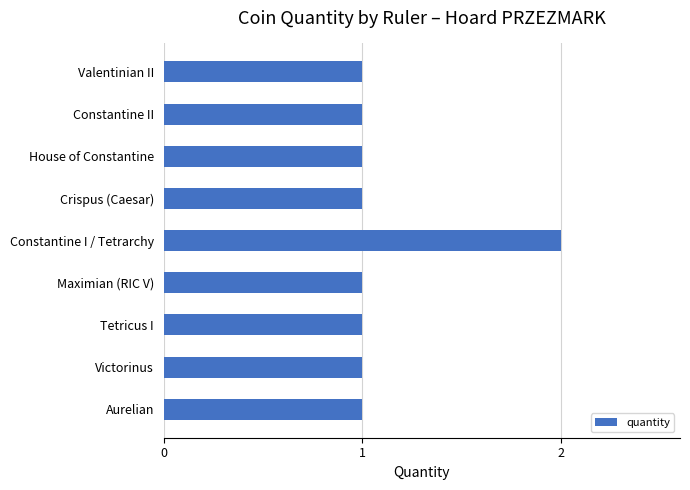

Is it true that the value at Crispus (Caesar) is 2?

False